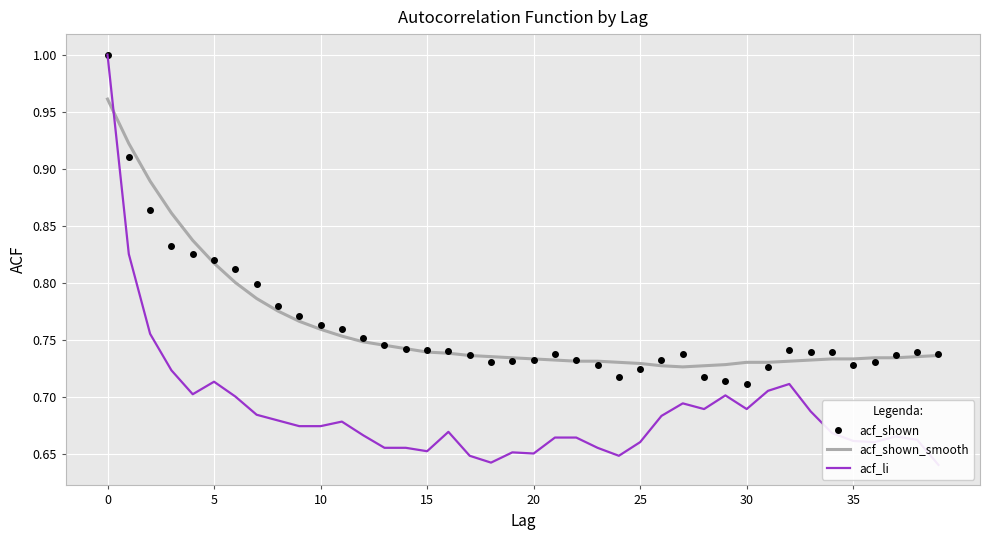

How many times do acf_shown_smooth and acf_shown cross each other?

9